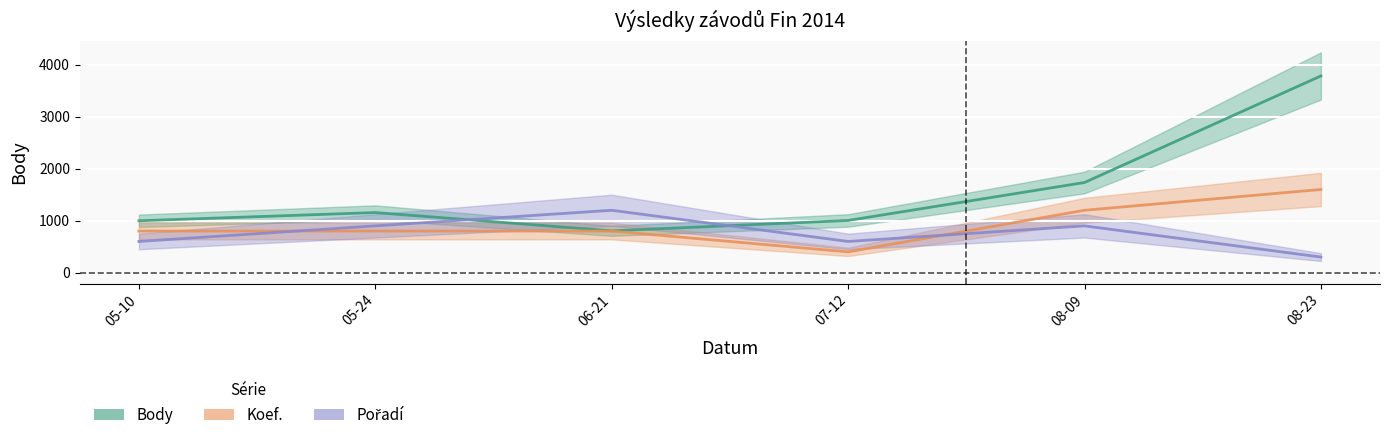

What are all the series names shown in the legend?

Body, Koef., Pořadí